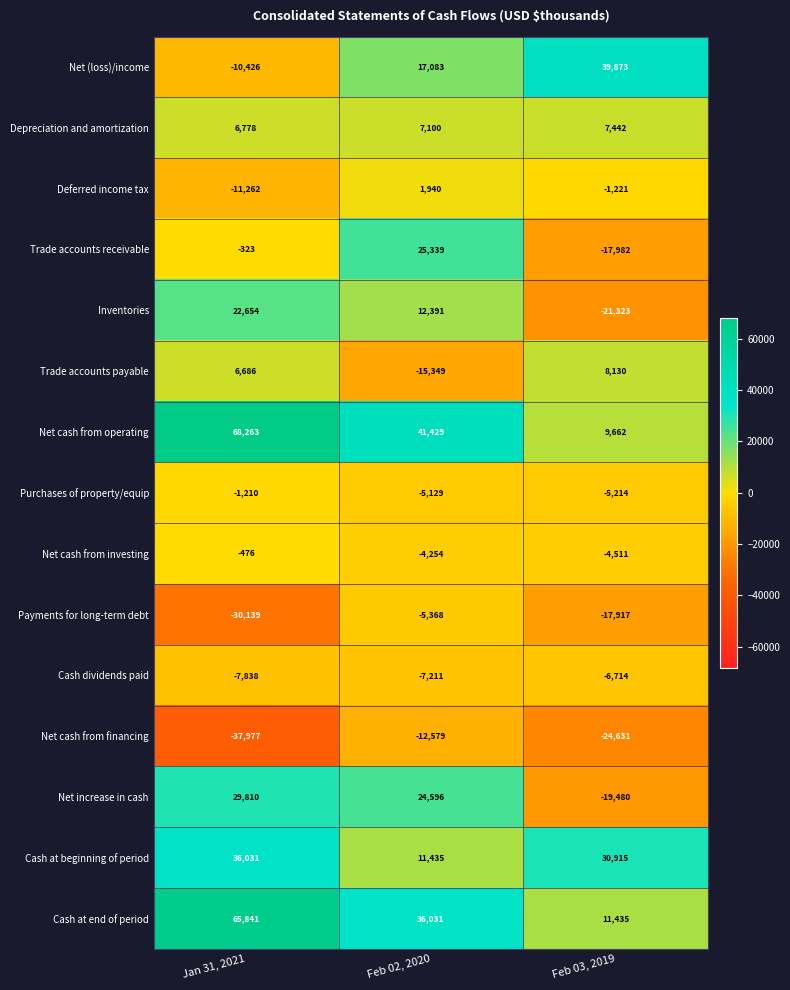

At which label is Net cash from investing closest to -2493?

Feb 02, 2020